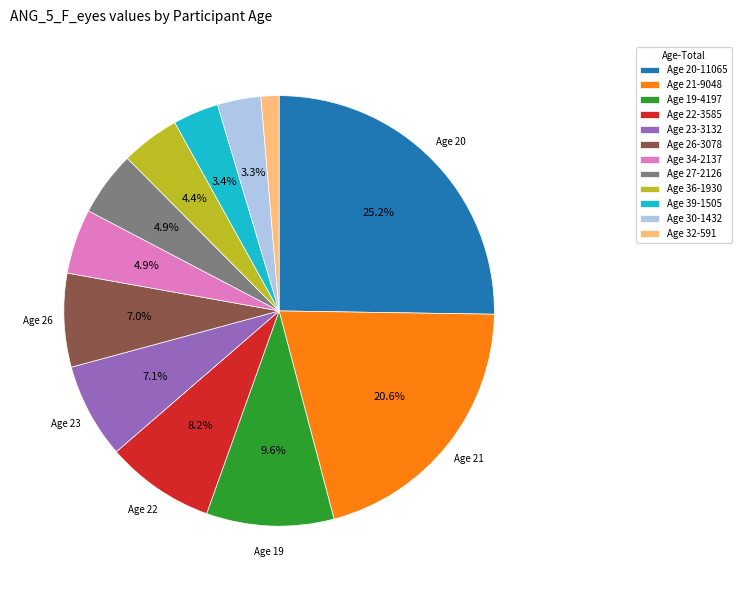

How many segments does this pie chart have?

12